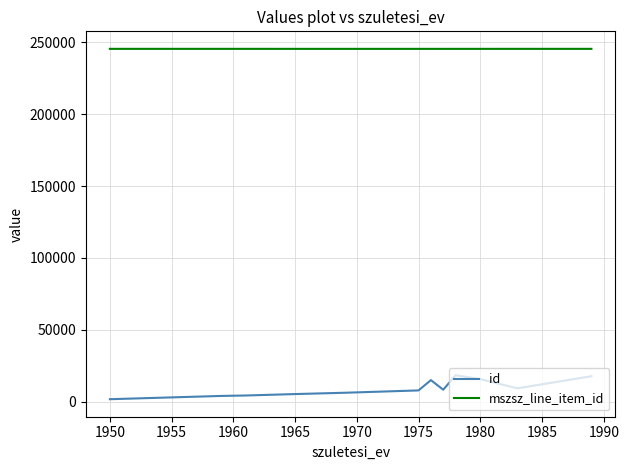

Rank the series by their maximum value, from highest to lowest.

mszsz_line_item_id, id